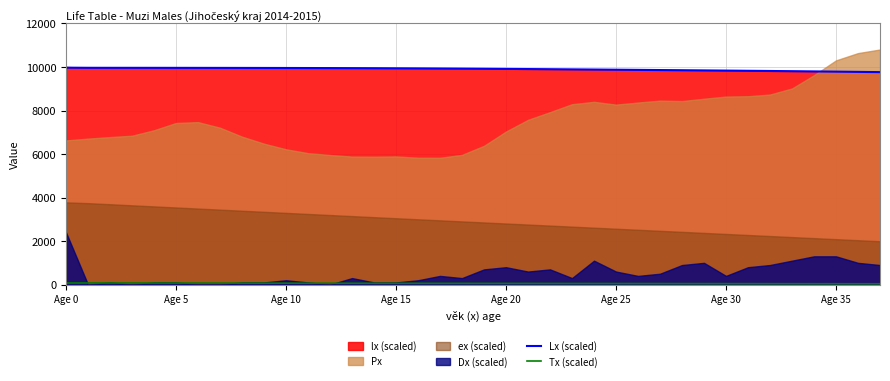

Is the value of Tx (scaled) at Age 30 greater than the value of Lx (scaled) at Age 35?

No